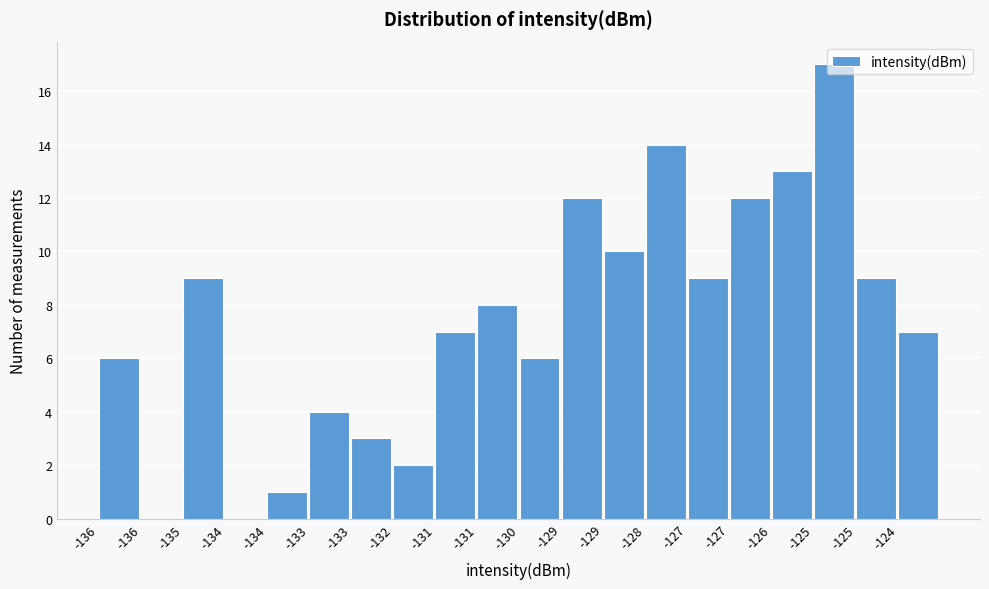

How many data points does each series have?

20